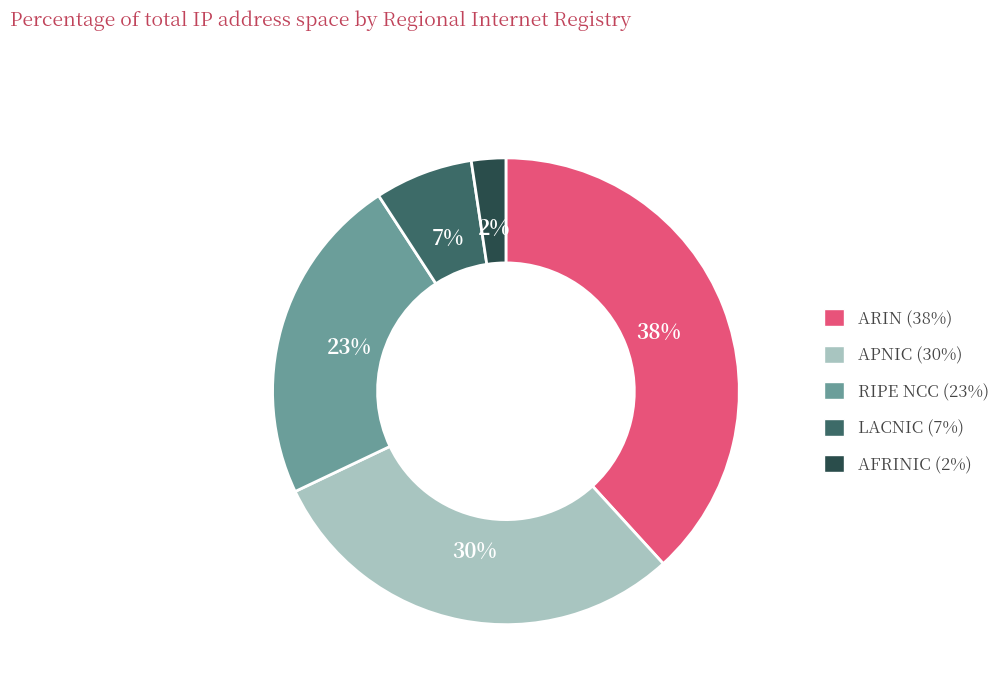

Rank the categories by value from lowest to highest.

AFRINIC, LACNIC, RIPE NCC, APNIC, ARIN